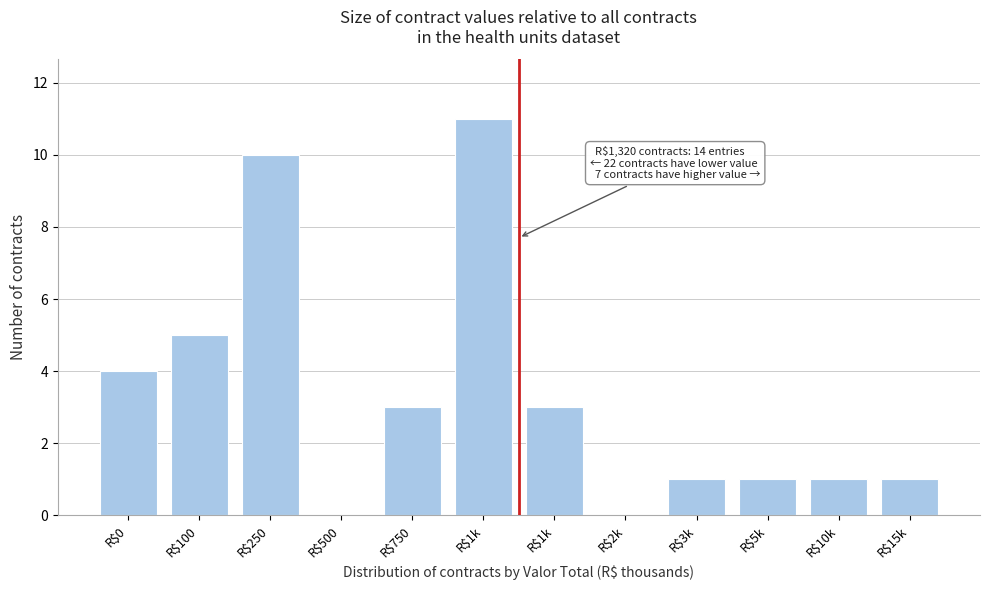

Are the bars horizontal?

No